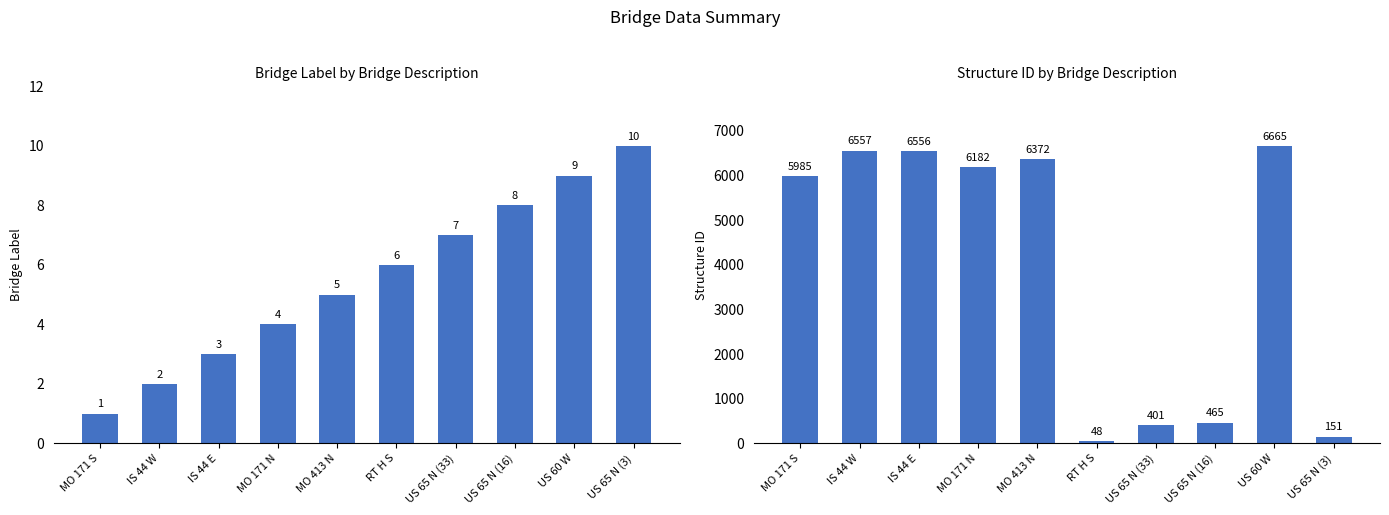

Reading left to right, list all the values displayed in this chart.

Bridge Label: 1	2	3	4	5	6	7	8	9	10
Structure ID: 5985	6557	6556	6182	6372	48	401	465	6665	151